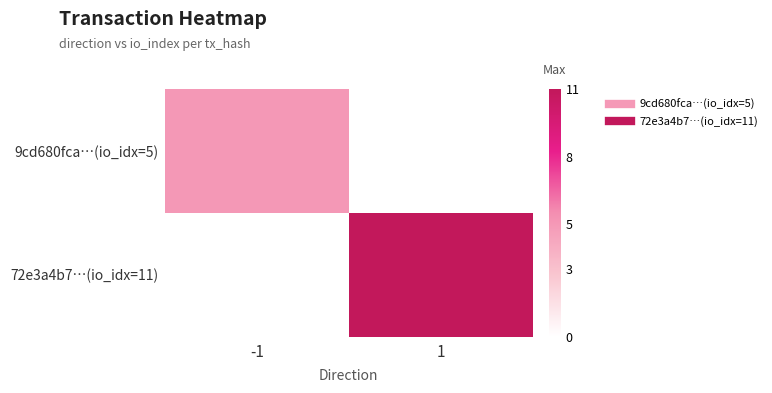

At which category does the chart reach its minimum across all series?

1